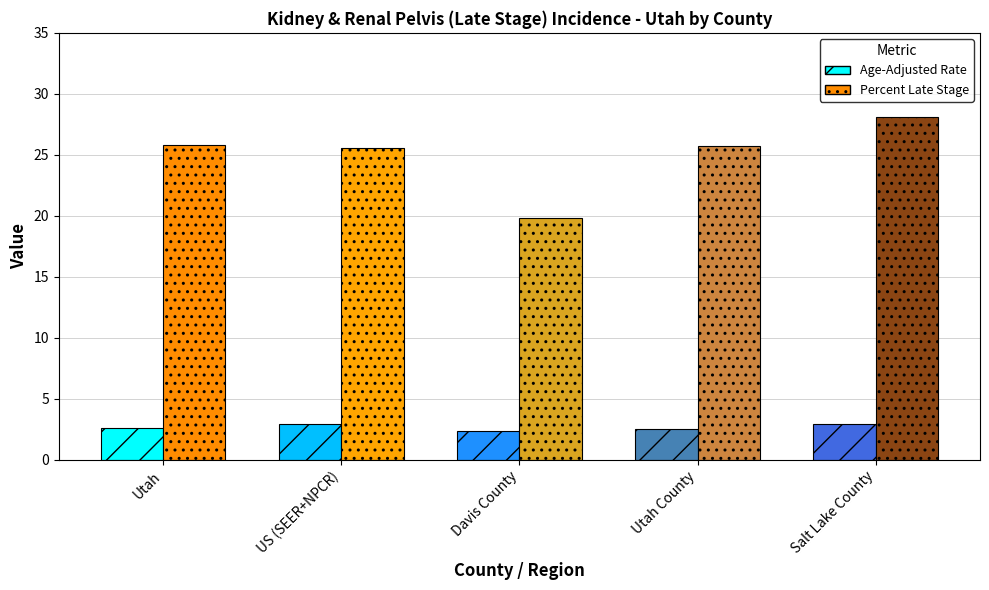

What position from the right is Utah?

5